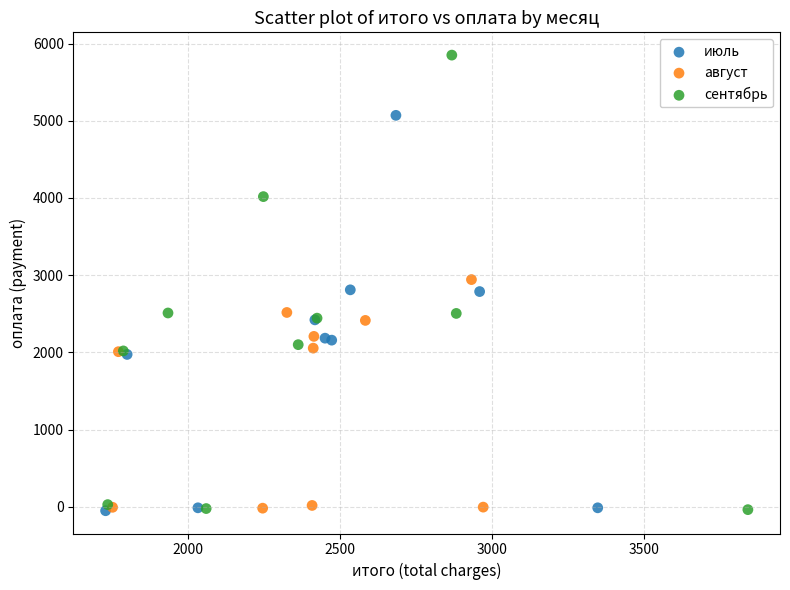

What are all the series names shown in the legend?

июль, август, сентябрь